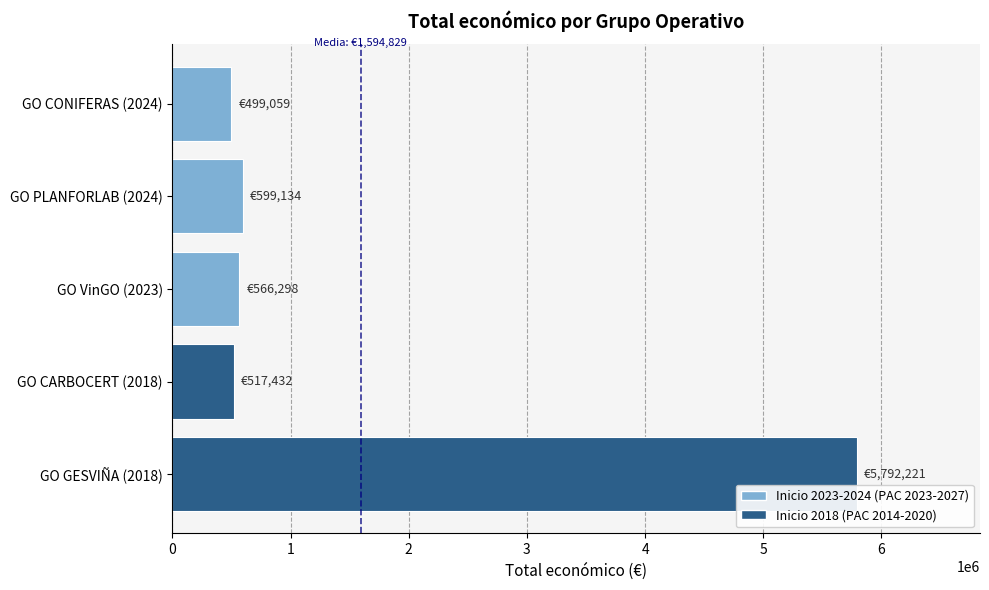

The value at GO CONIFERAS (2024) is 499059. True or false?

True